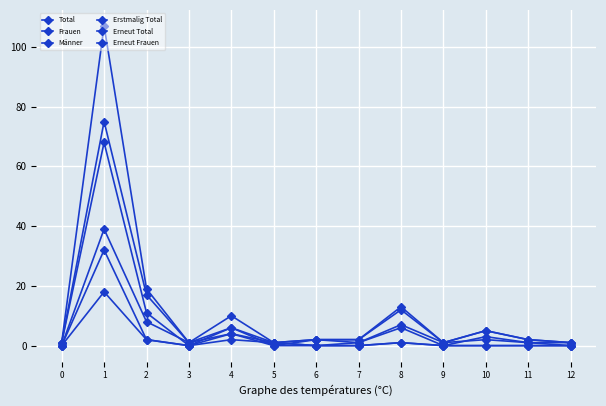

True or false: Männer and Erneut Total intersect in this chart.

False